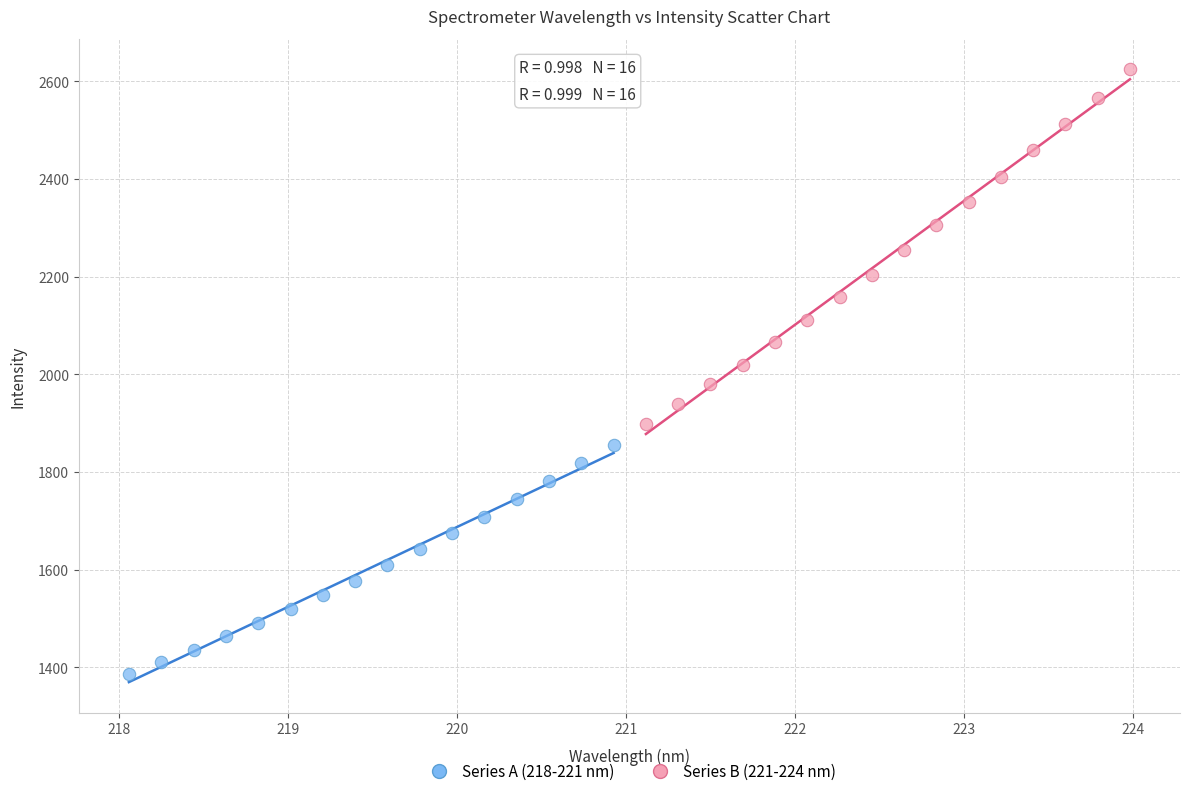

Which series has the widest spread of Y values?

Series B (221-224 nm)